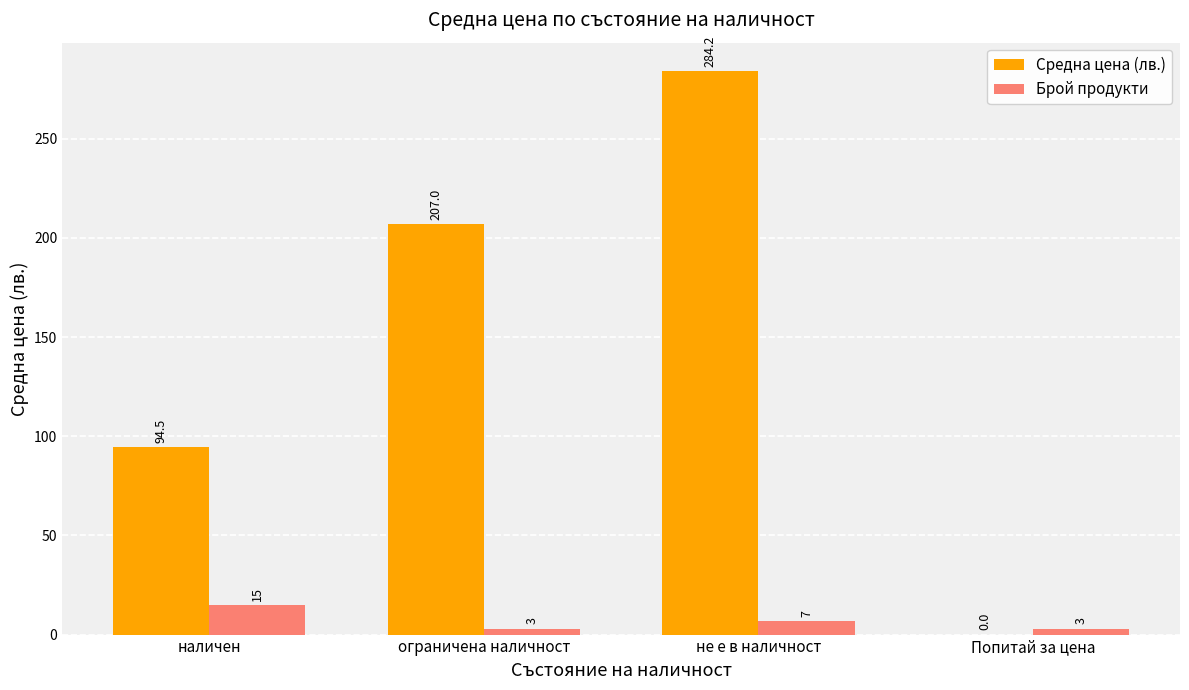

Reading left to right, transcribe all the data shown in this chart.

Средна цена (лв.): 94.5	207.0	284.2	0.0
Брой продукти: 15.0	3.0	7.0	3.0